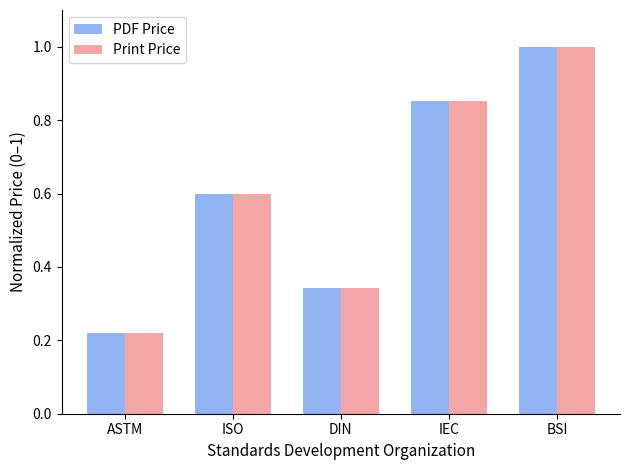

At which label does Print Price reach its peak?

BSI